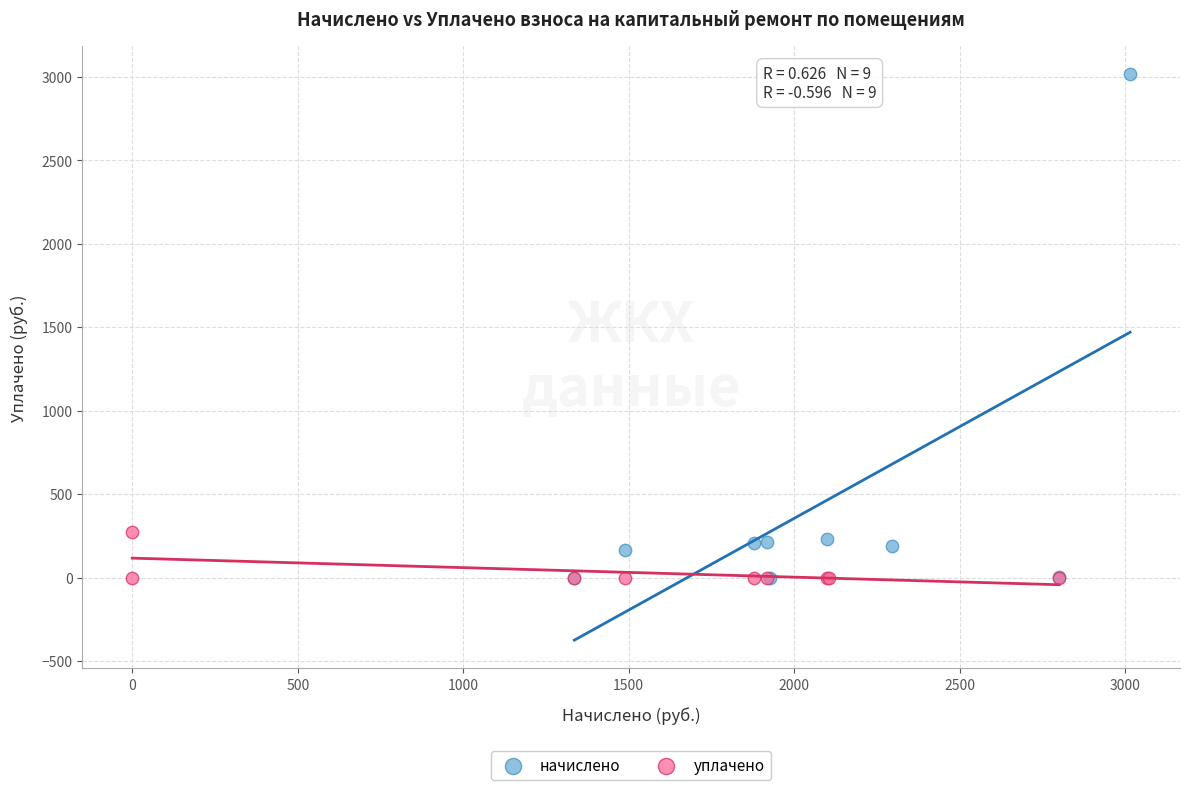

Which series has the widest spread of Y values?

начислено